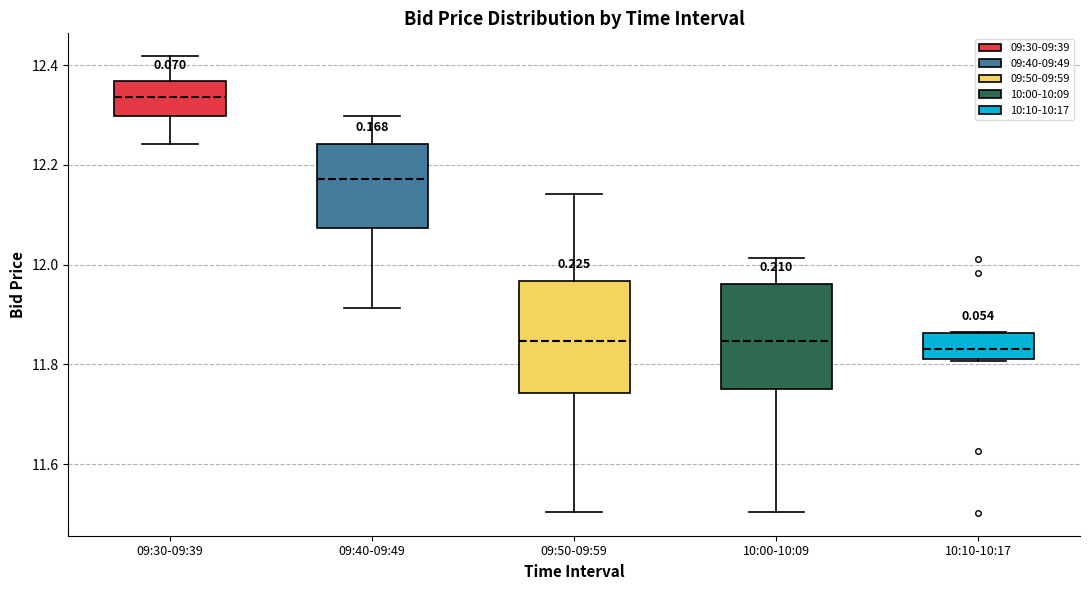

Reading left to right, read every box against the y-axis: the position of its median line, the range the box covers, and the ends of its whiskers. The values are not printed on the chart, so give them approximately, as read against the axis.

09:30-09:39: median 12.34, box 12.30 to 12.36, whiskers 12.24 to 12.42
09:40-09:49: median 12.18, box 12.08 to 12.24, whiskers 11.92 to 12.30
09:50-09:59: median 11.84, box 11.74 to 11.96, whiskers 11.50 to 12.14
10:00-10:09: median 11.84, box 11.76 to 11.96, whiskers 11.50 to 12.02
10:10-10:17: median 11.84, box 11.80 to 11.86, whiskers 11.80 to 11.86